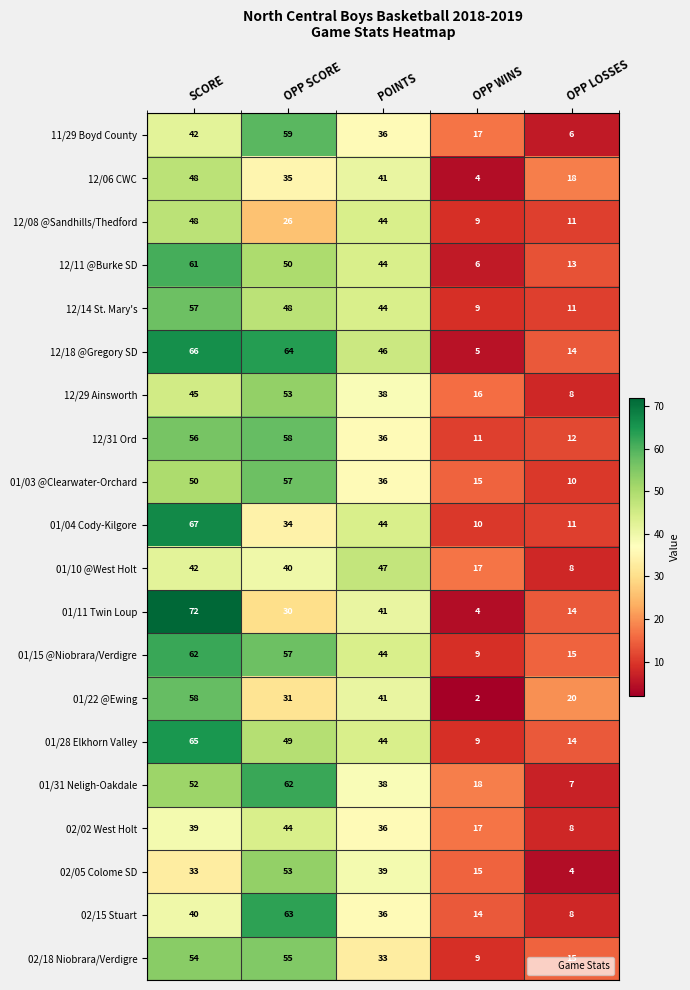

How many distinct data groups are displayed?

20